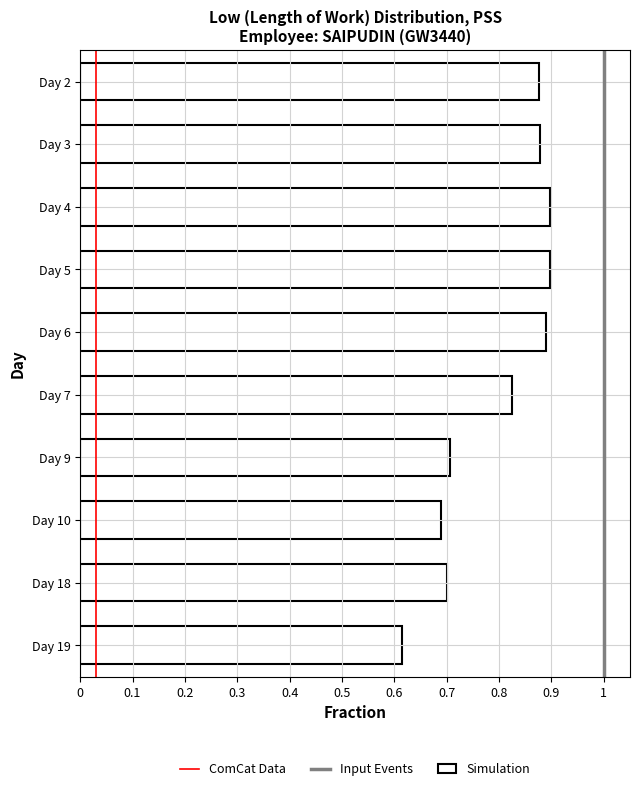

What is the sum of the values at Day 7 and Day 3?

1.7